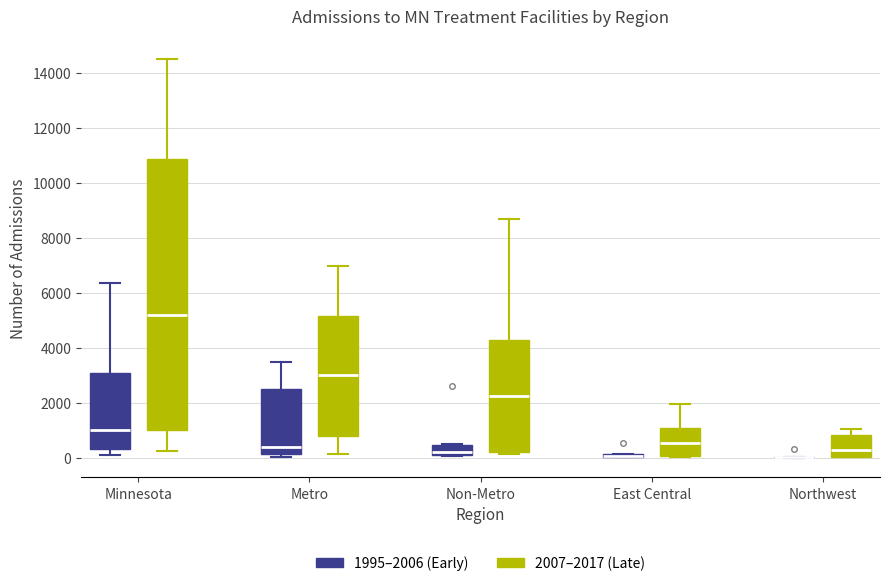

Comparing the boxes themselves (not the whiskers), which one is the tallest?

Minnesota (2007–2017 (Late))